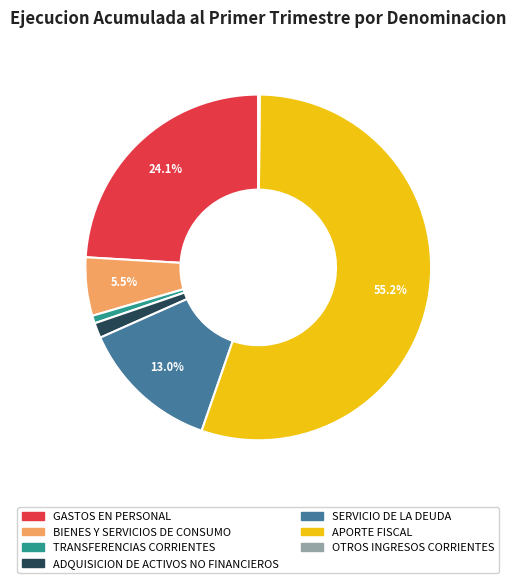

What percentage is NOT represented by APORTE FISCAL?

44.8%